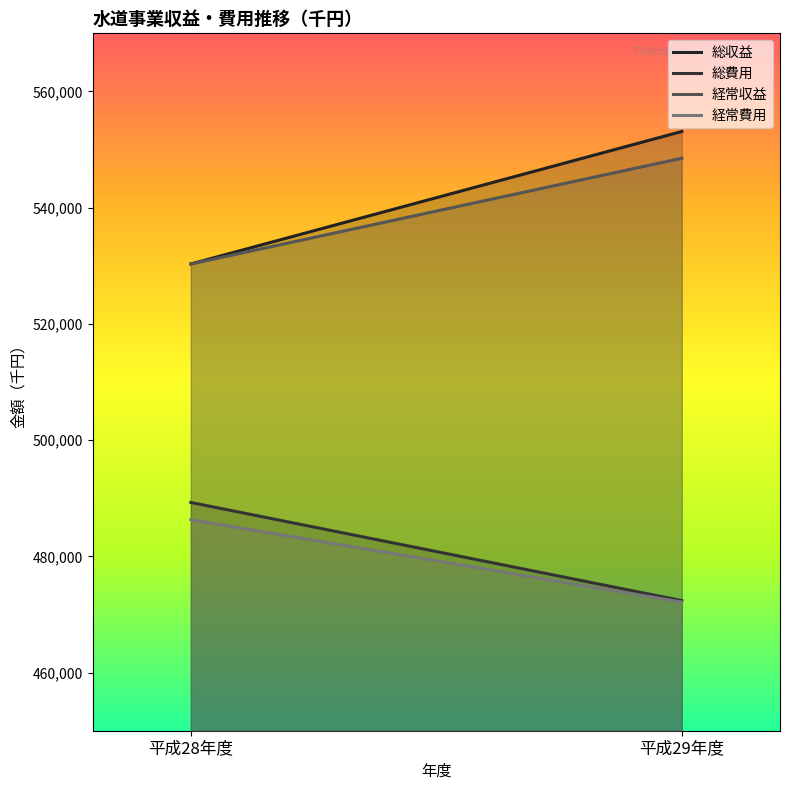

Does the chart display data point markers on the line(s)?

No